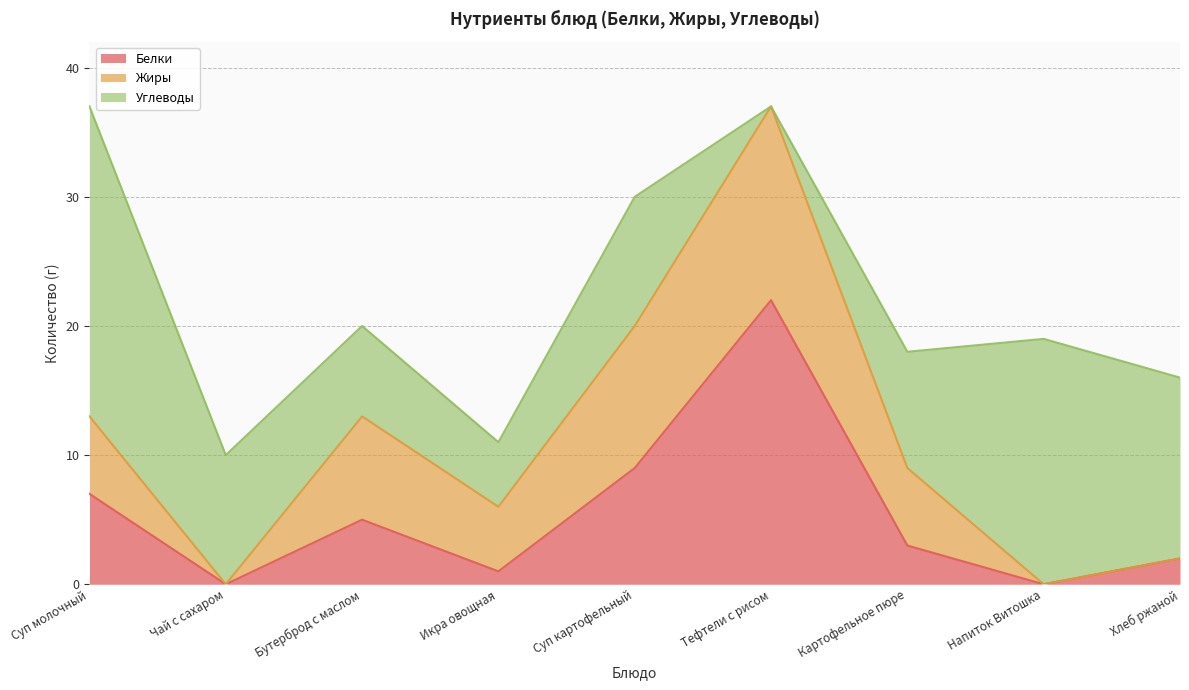

Where is the first local maximum for Жиры?

Бутерброд с маслом